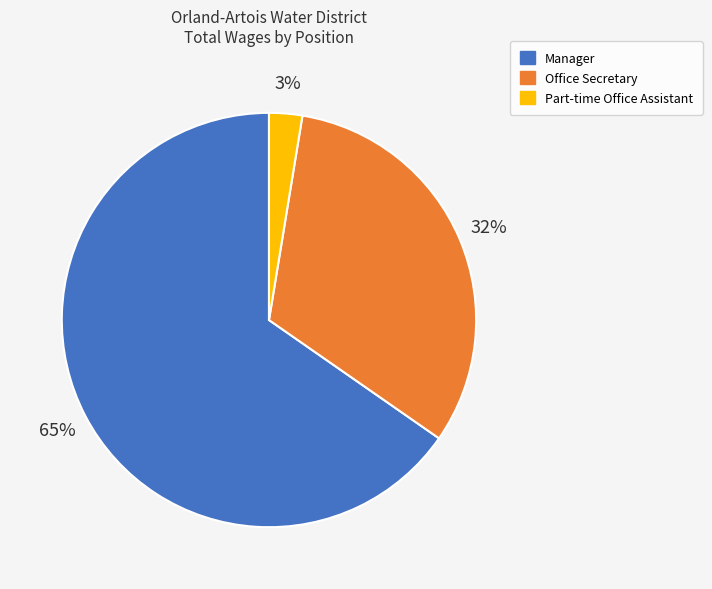

The Part-time Office Assistant slice represents 17% of the pie. True or false?

False